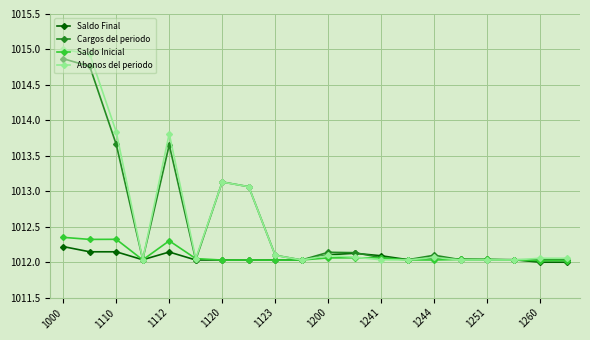

What is the greatest value displayed?

1015.0